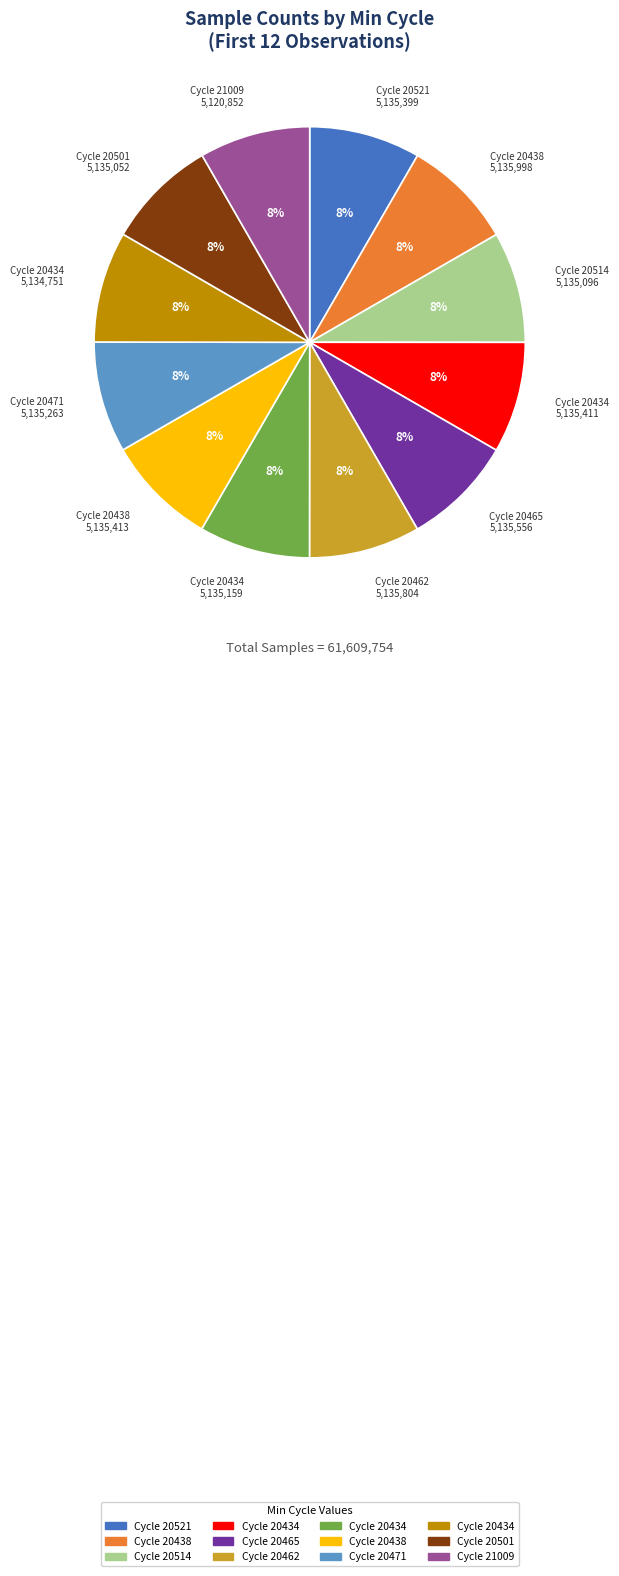

To the nearest percent, what is the average slice percentage?

8%